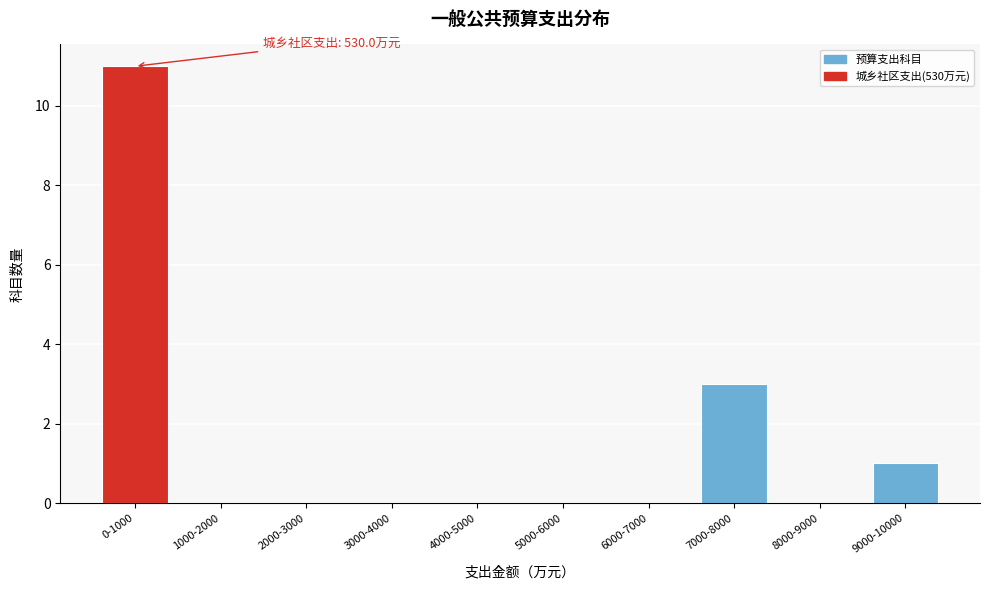

Reading left to right, transcribe all the data shown in this chart.

0-1000=11	1000-2000=0	2000-3000=0	3000-4000=0	4000-5000=0	5000-6000=0	6000-7000=0	7000-8000=3	8000-9000=0	9000-10000=1